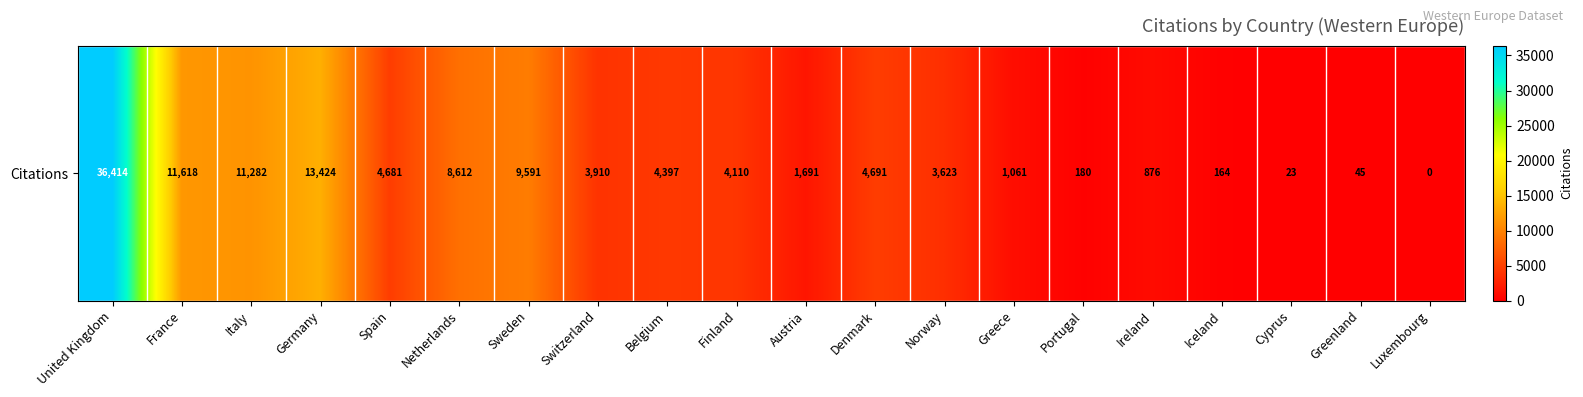

Where is the data nearest to the value 18207?

Germany